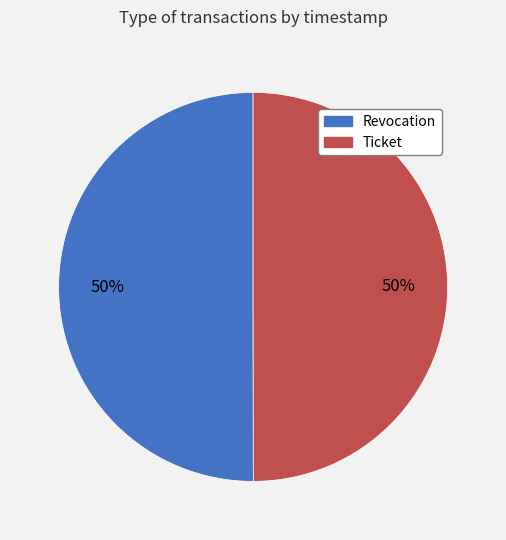

To the nearest percent, what is the average slice percentage?

50%